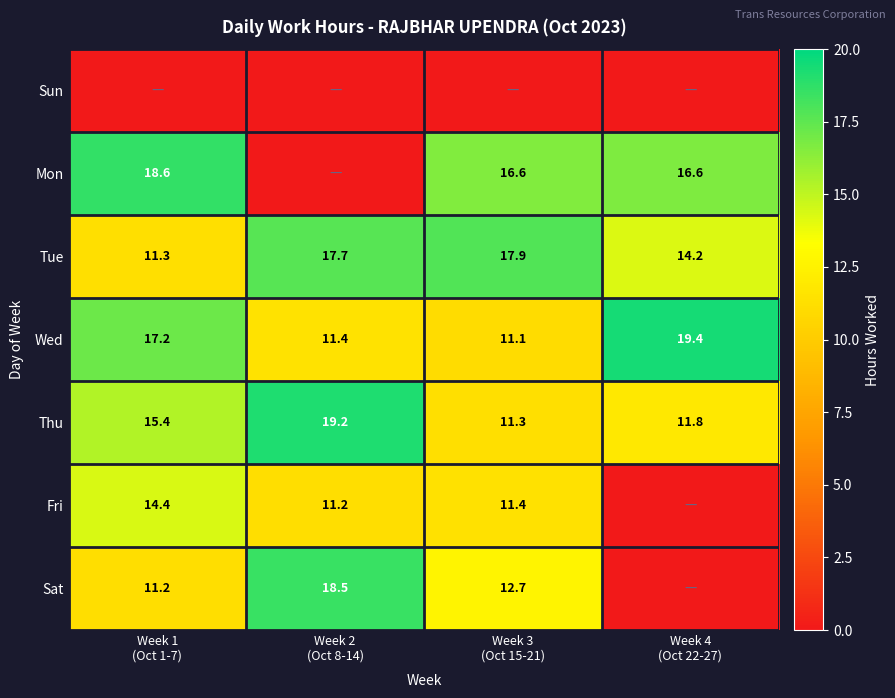

What is the lowest value of the Wed series?

11.1